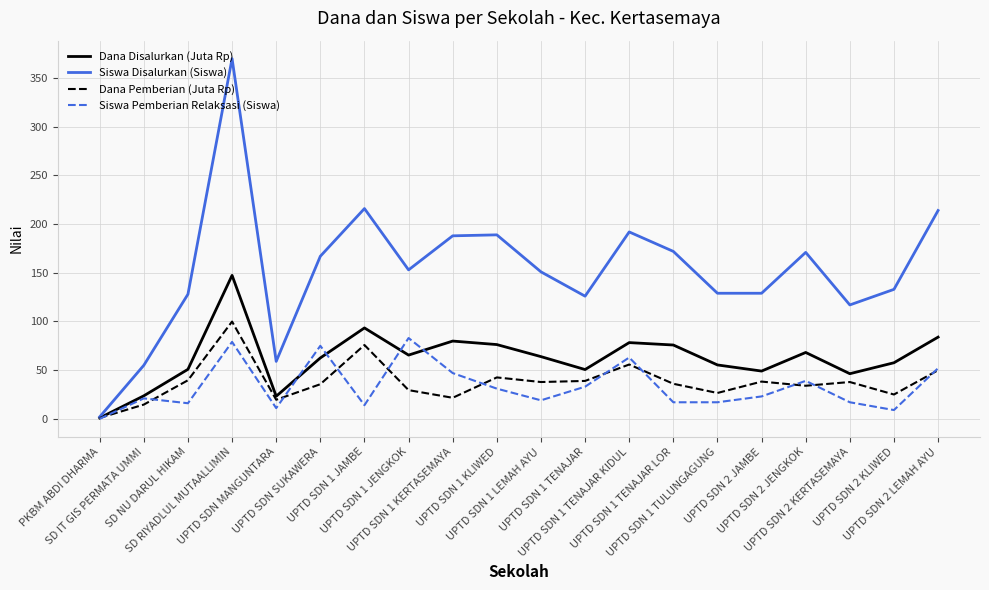

What is the maximum value shown in the chart?

370.0